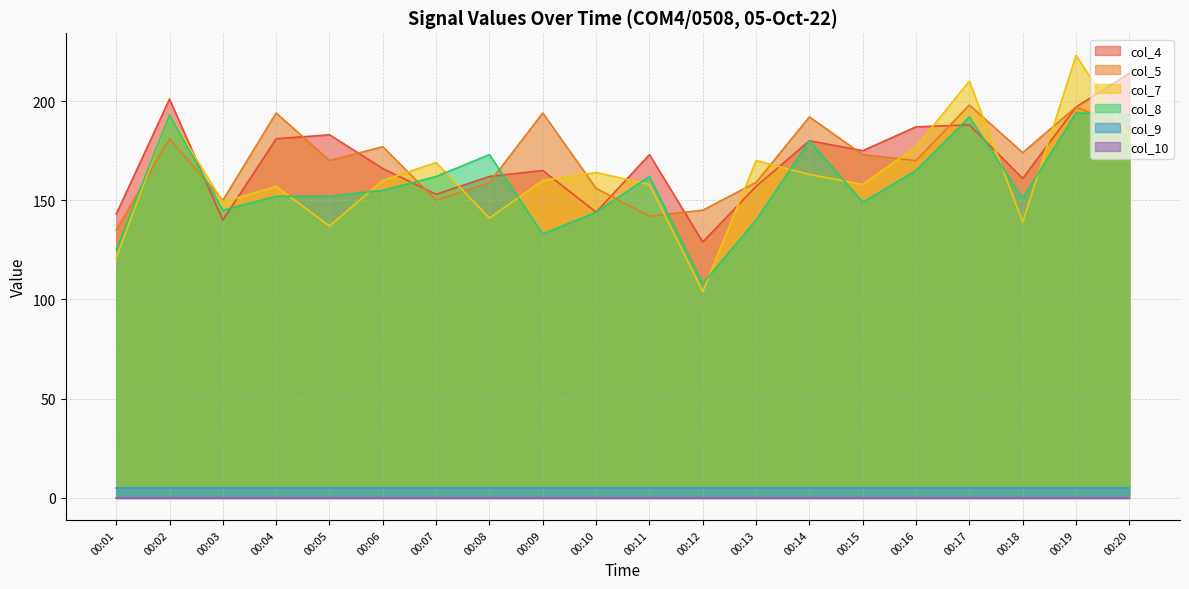

Where do col_4 and col_5 first cross each other?

00:02 and 00:03